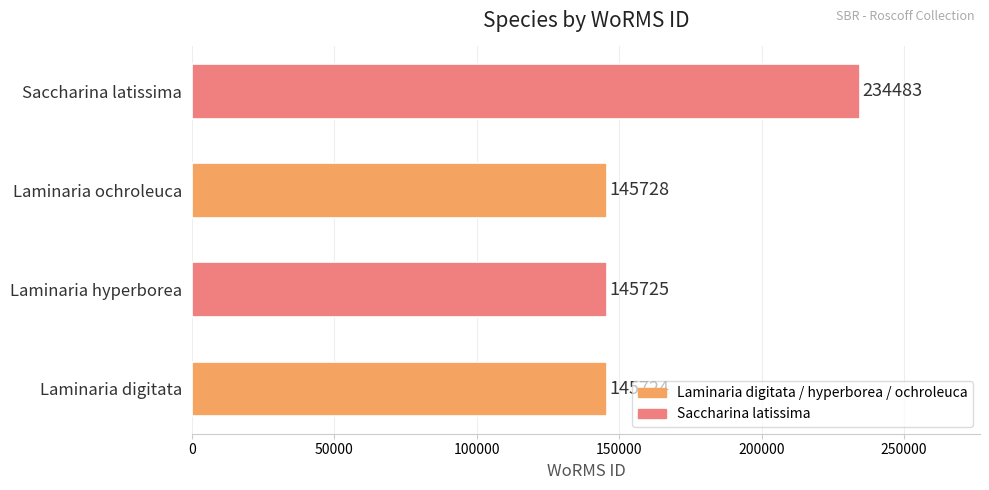

What is the difference between the values at Laminaria ochroleuca and Saccharina latissima?

88755